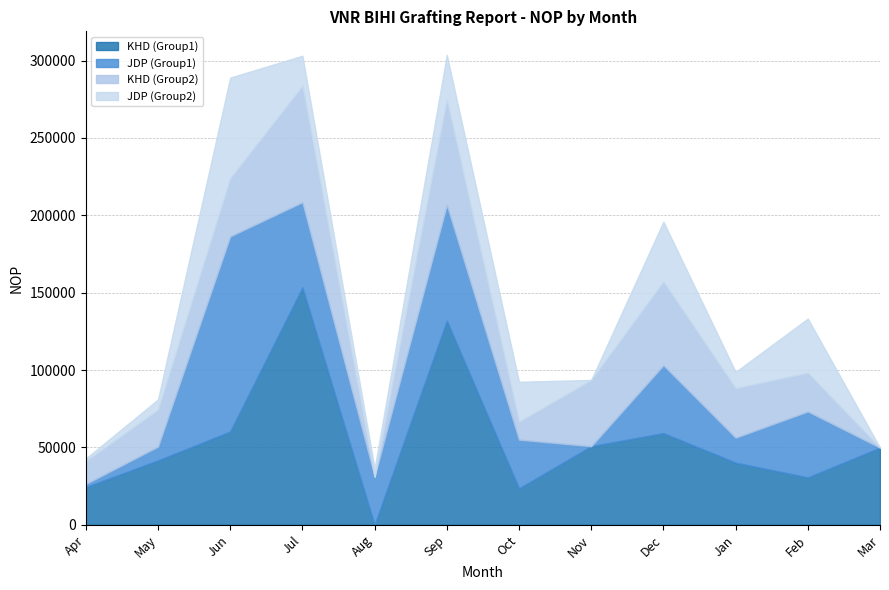

The value of JDP (Group1) at Dec is 43874. True or false?

True